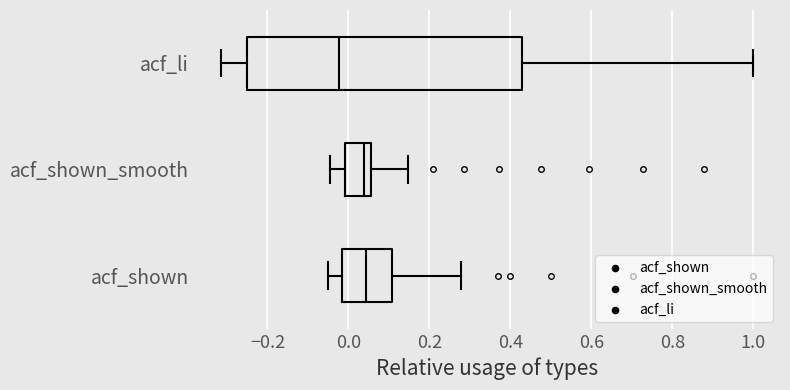

Where does the right whisker of the box for acf_shown end on the x-axis? The values are not printed on the chart, so give them approximately, as read against the axis.

0.28